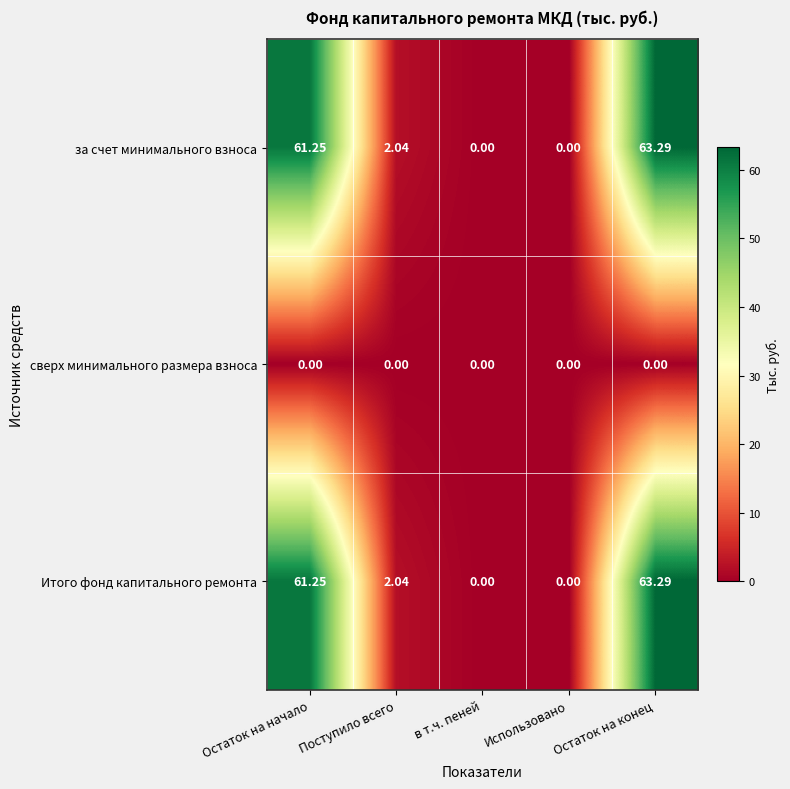

At which label does Итого фонд капитального ремонта first exceed 2?

Остаток на начало